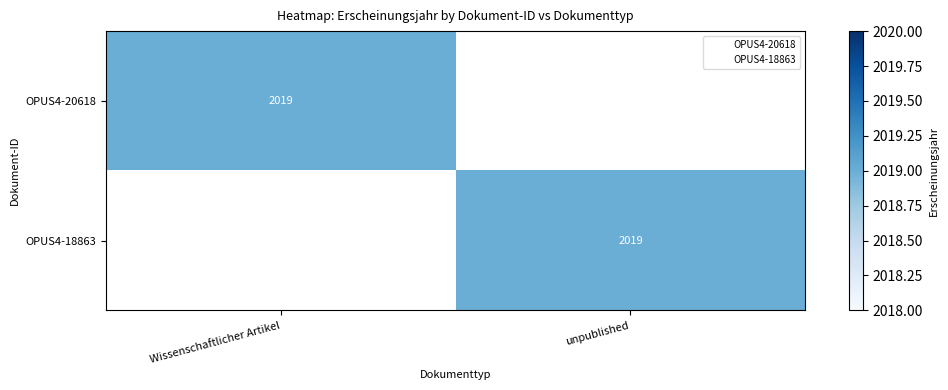

At which label is OPUS4-18863 closest to 1009?

Wissenschaftlicher Artikel